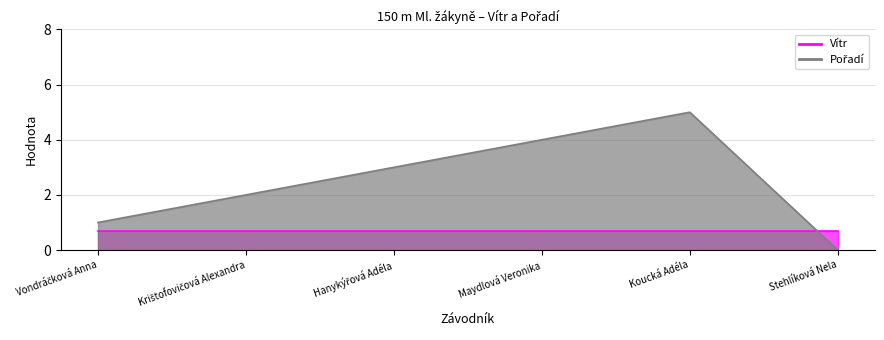

True or false: there are more than 1 points higher than both neighbors.

False